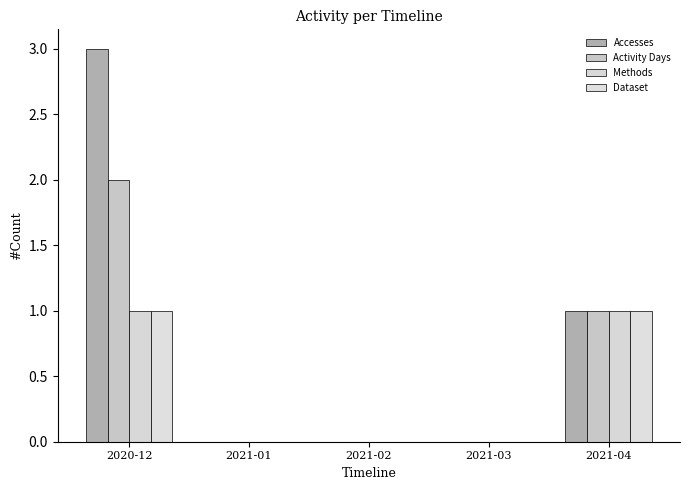

Does the chart contain stacked bars?

No